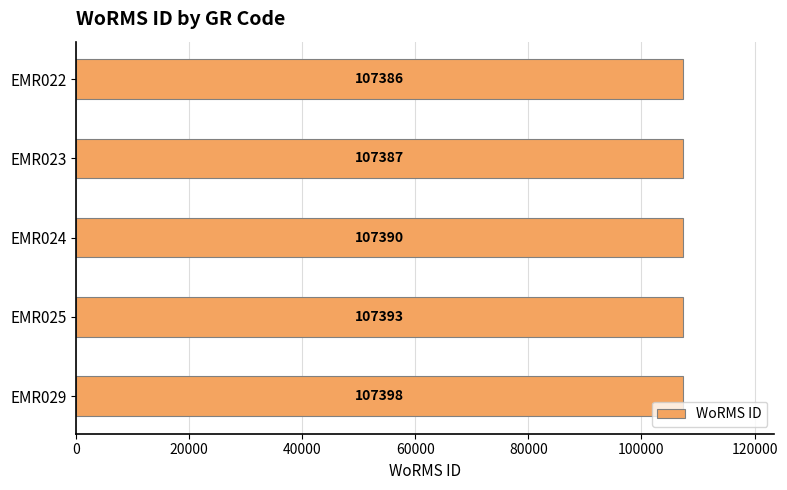

List the labels in order of value, largest first.

EMR029, EMR025, EMR024, EMR023, EMR022